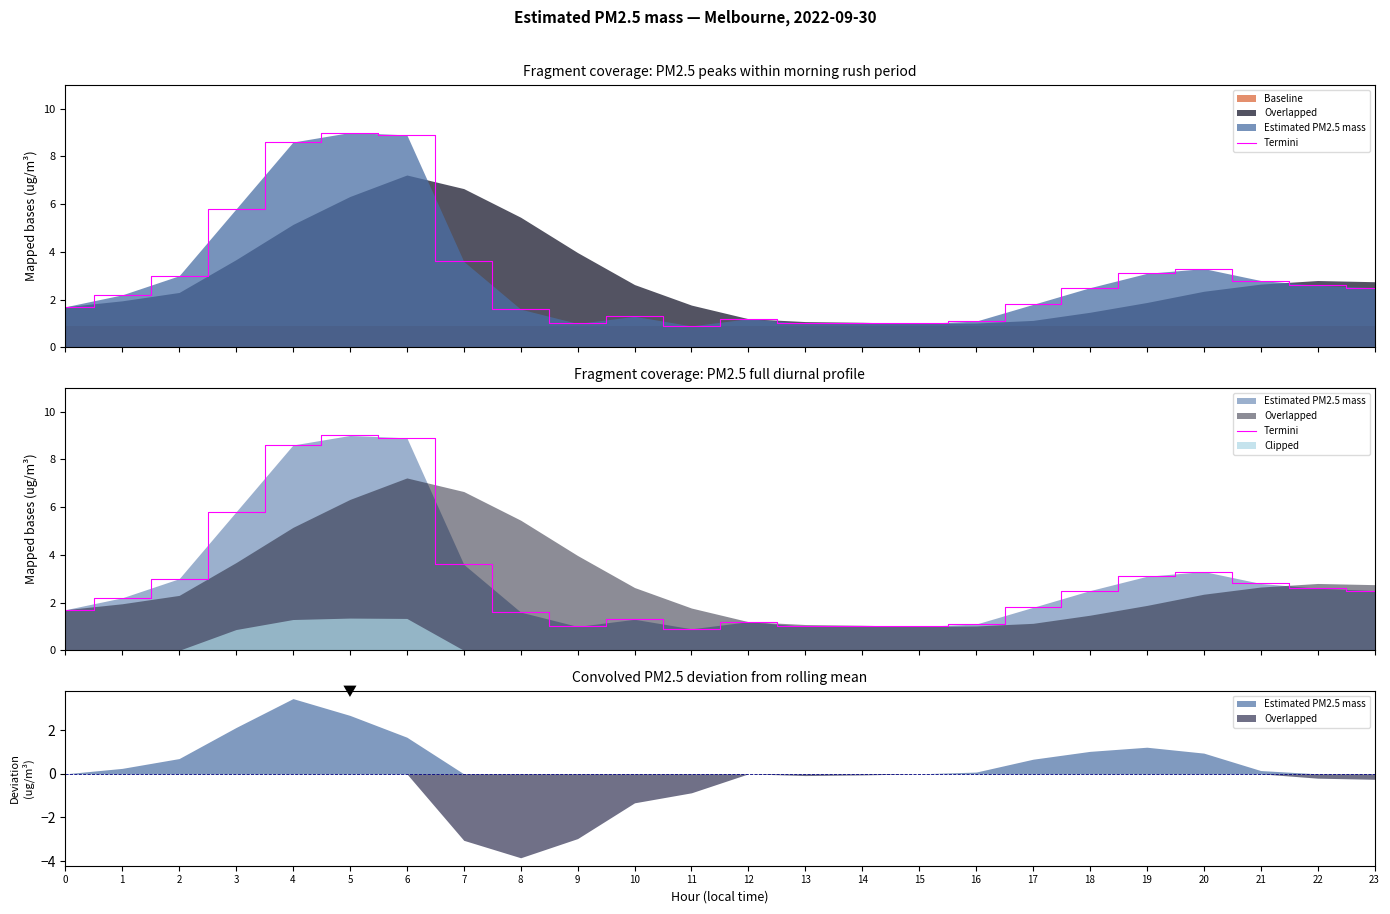

How many lines are shown in the chart?

1